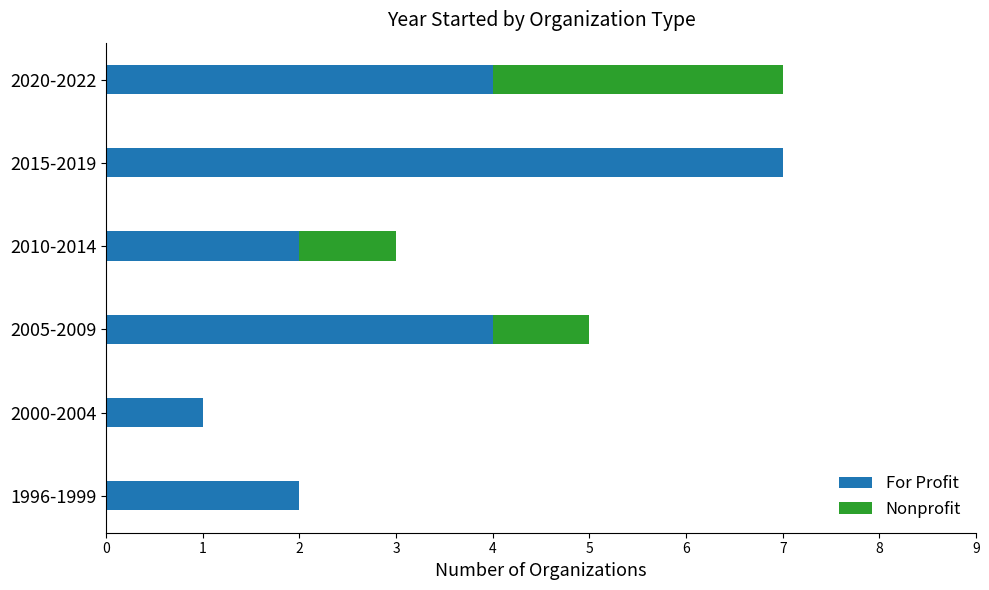

Which category has the highest value in the For Profit series?

2015-2019